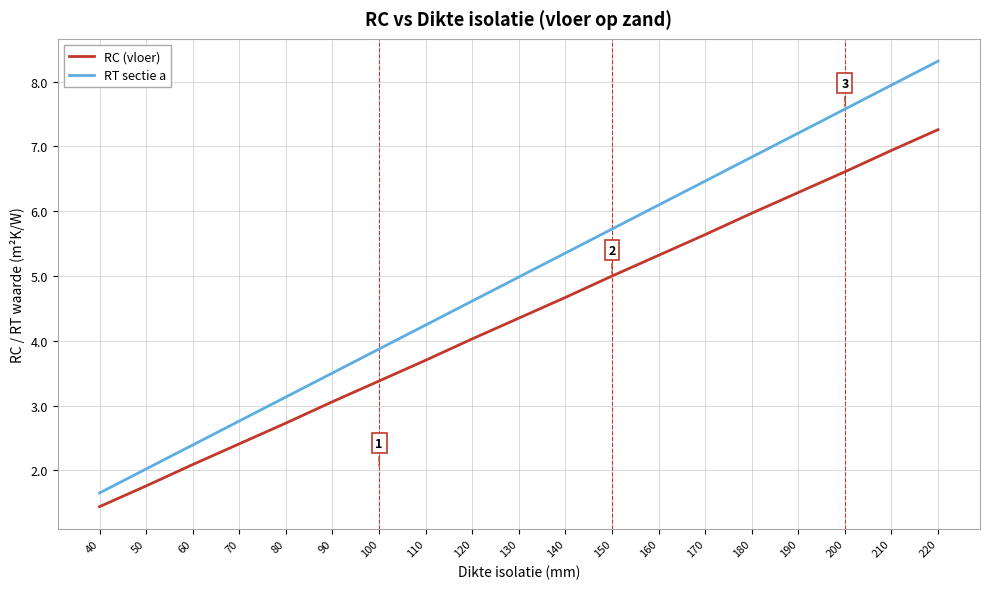

Rank the categories by RT sectie a value from highest to lowest.

220, 210, 200, 190, 180, 170, 160, 150, 140, 130, 120, 110, 100, 90, 80, 70, 60, 50, 40